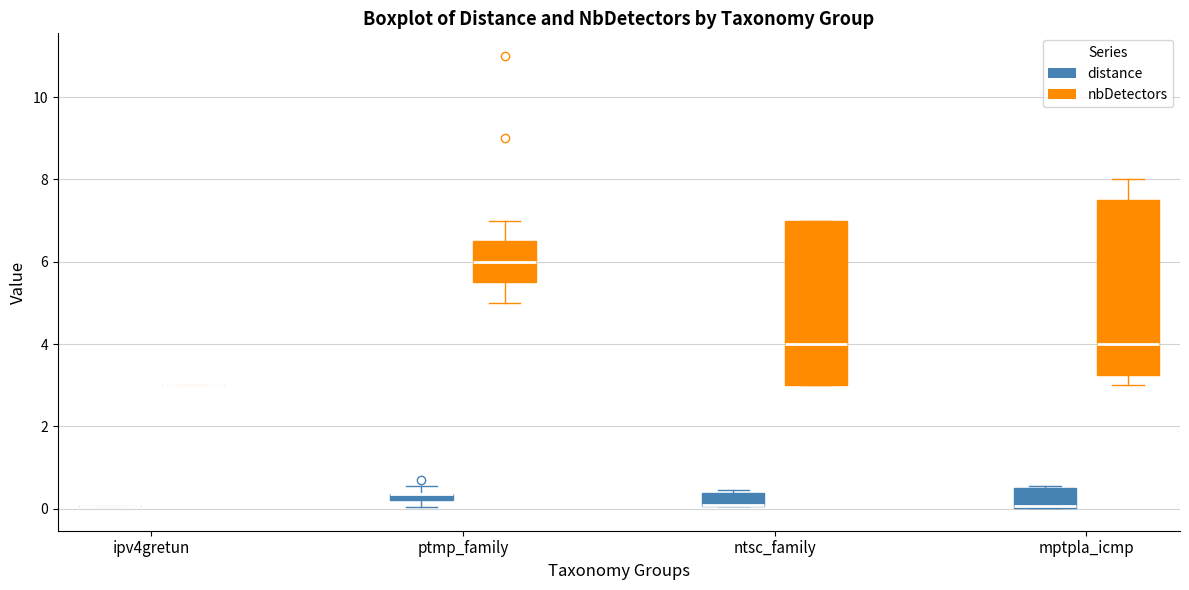

Comparing the boxes themselves (not the whiskers), which one is the tallest?

mptpla_icmp (nbDetectors)